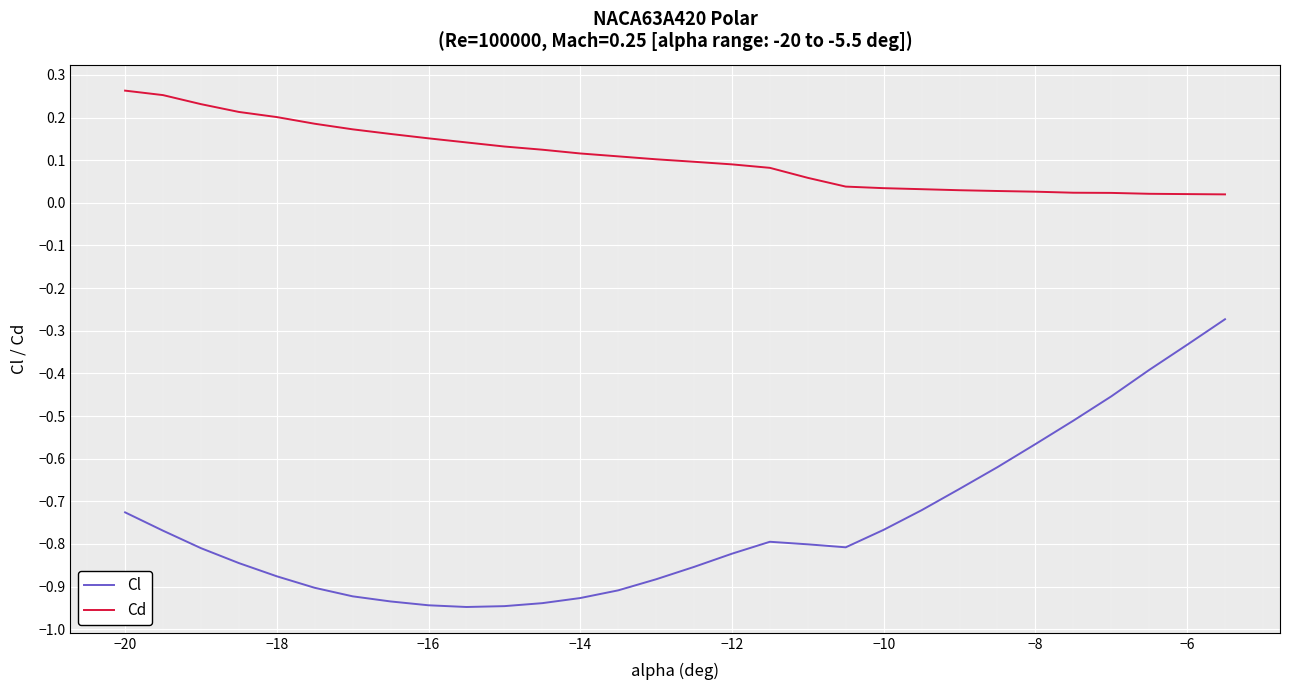

What is the sum of all Cd values?

3.2